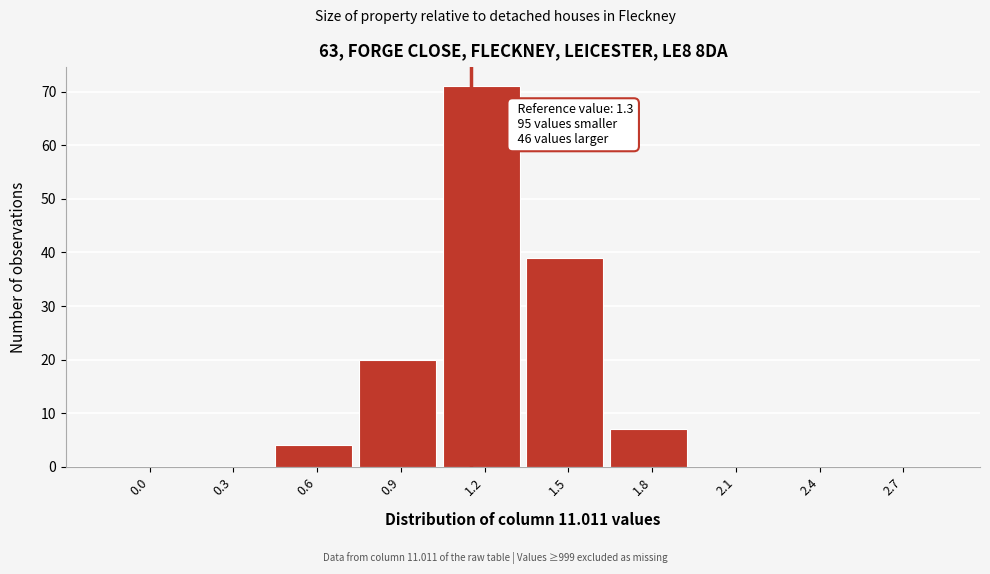

Reading right to left, what are all the values shown in this chart?

2.7=0	2.4=0	2.1=0	1.8=7	1.5=39	1.2=71	0.9=20	0.6=4	0.3=0	0.0=0